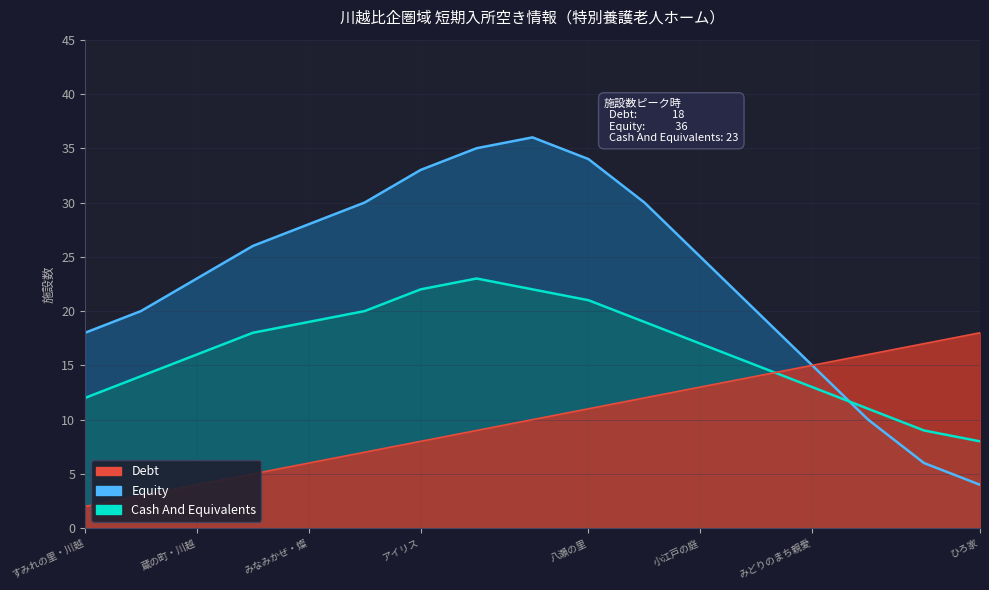

The value of Cash And Equivalents at ひろ家 is 4. True or false?

False